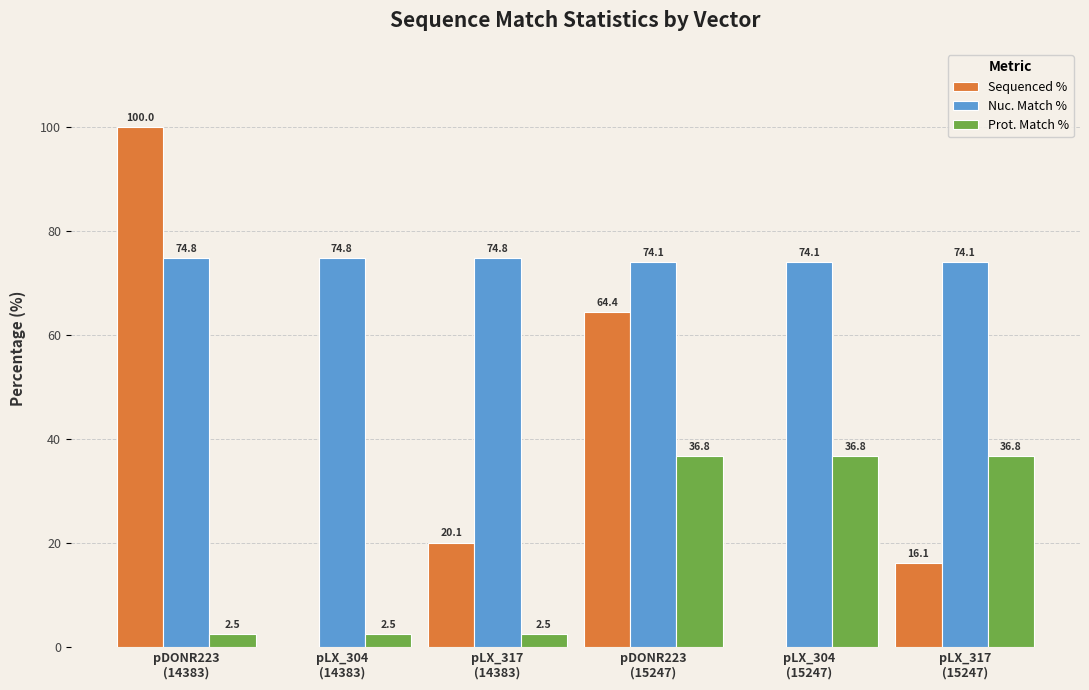

What is the maximum value for Sequenced %?

100.0